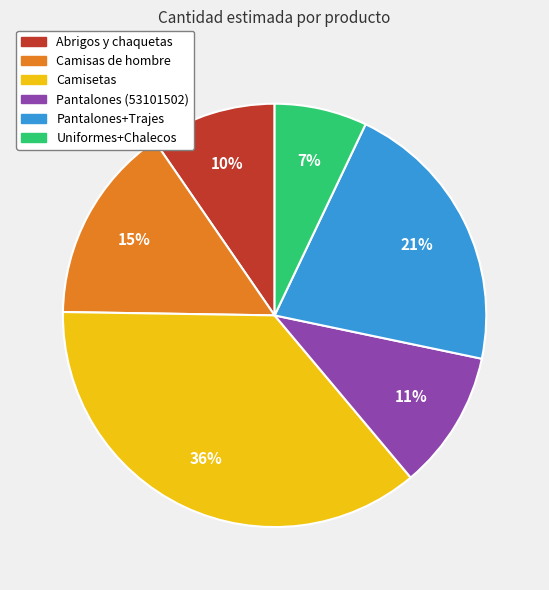

Is there a majority slice in this chart?

No